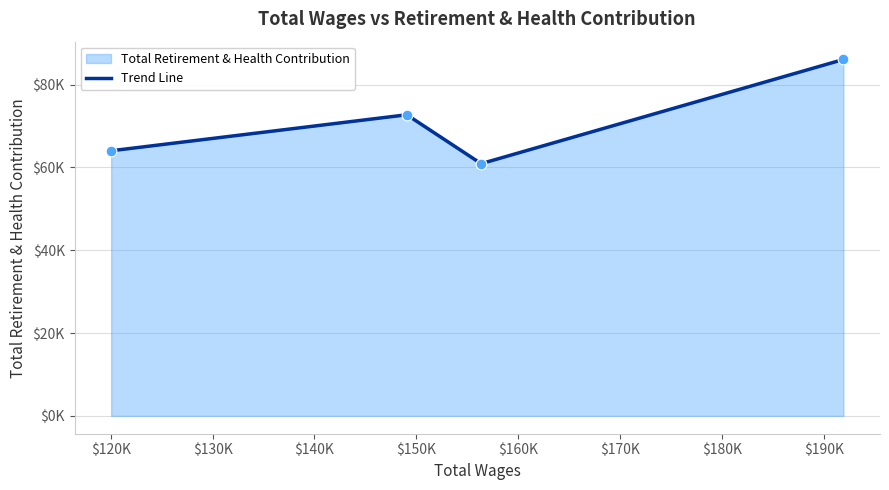

Which has a higher value, $140K or $130K?

$140K